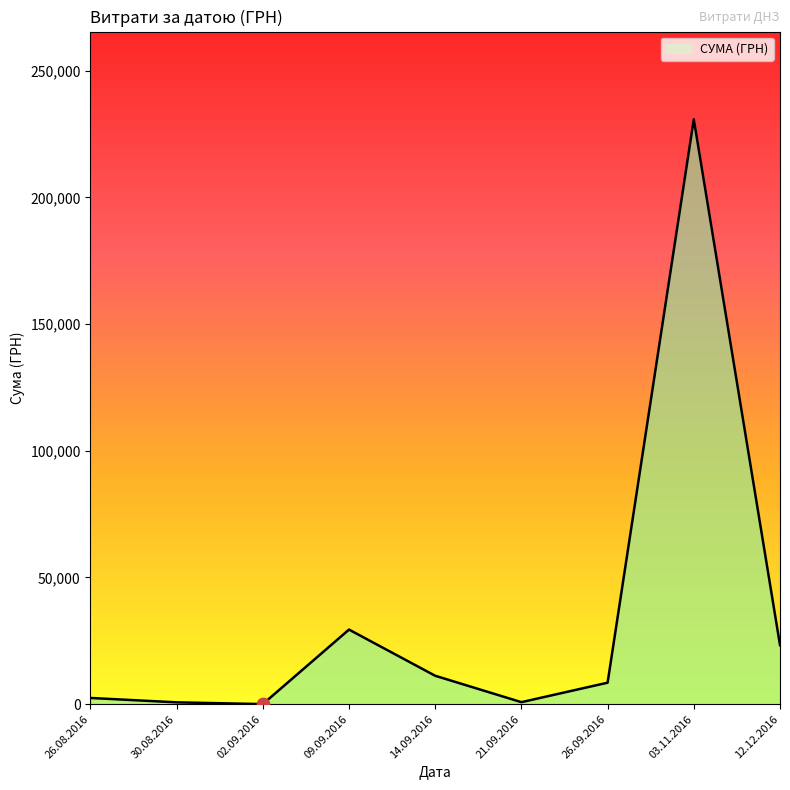

Which has a higher value, 12.12.2016 or 26.09.2016?

12.12.2016